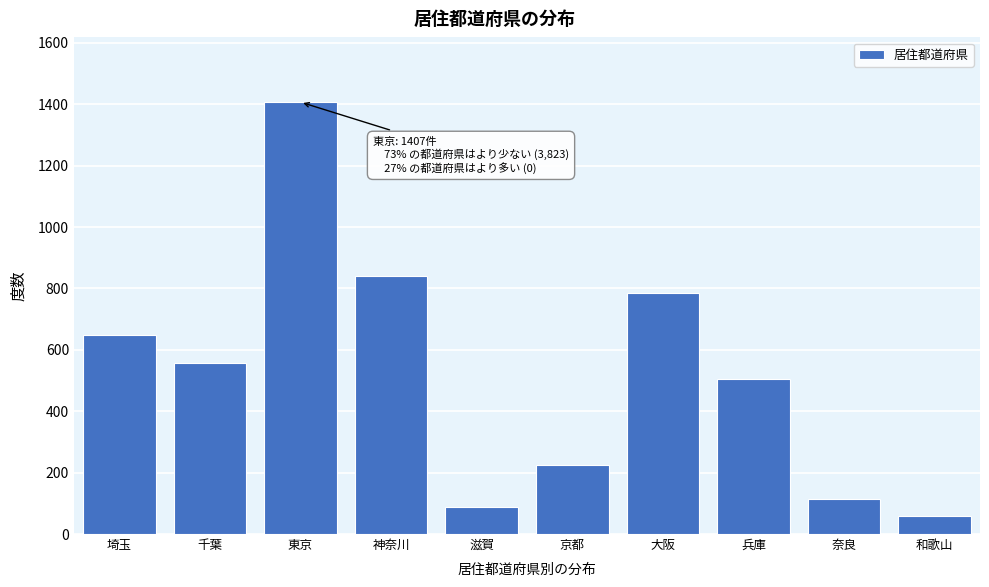

Reading left to right, what are all the values shown in this chart?

埼玉=649	千葉=556	東京=1407	神奈川=840	滋賀=87	京都=226	大阪=786	兵庫=506	奈良=115	和歌山=58